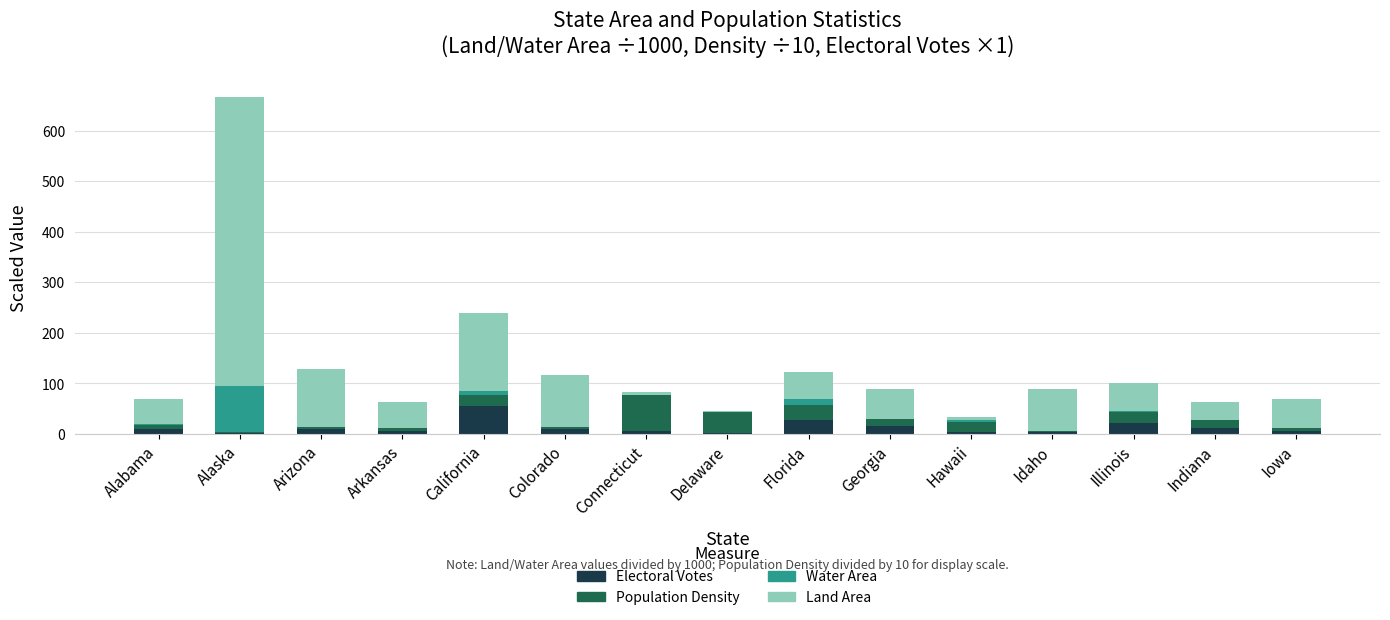

What is the maximum value for Electoral Votes?

55.0